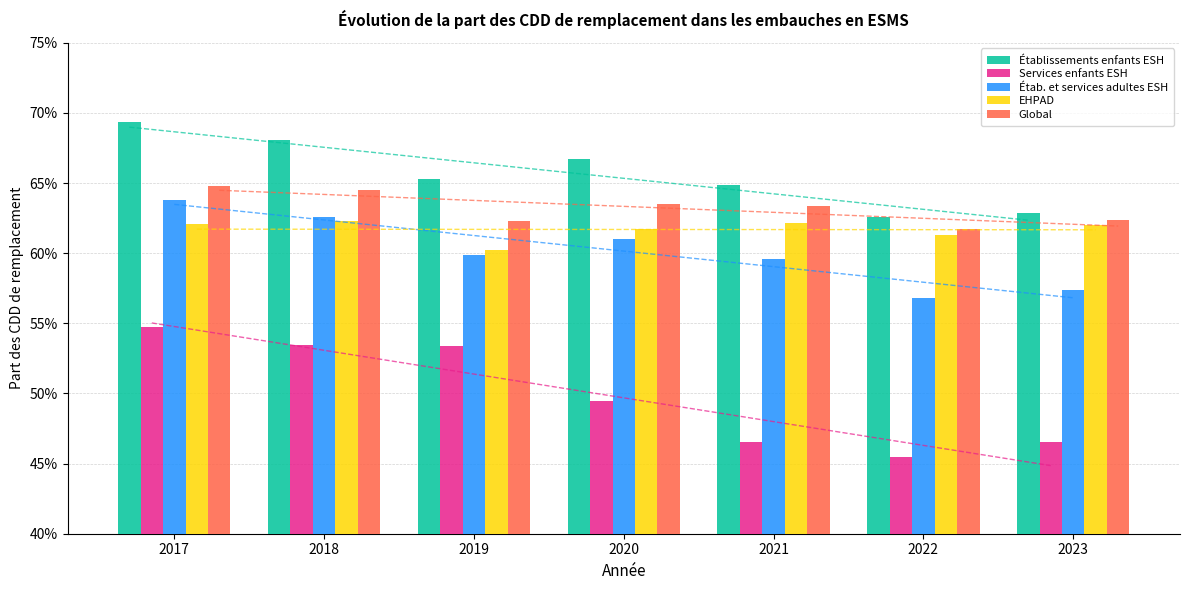

What are all the series names shown in the legend?

Établissements enfants ESH, Services enfants ESH, Étab. et services adultes ESH, EHPAD, Global